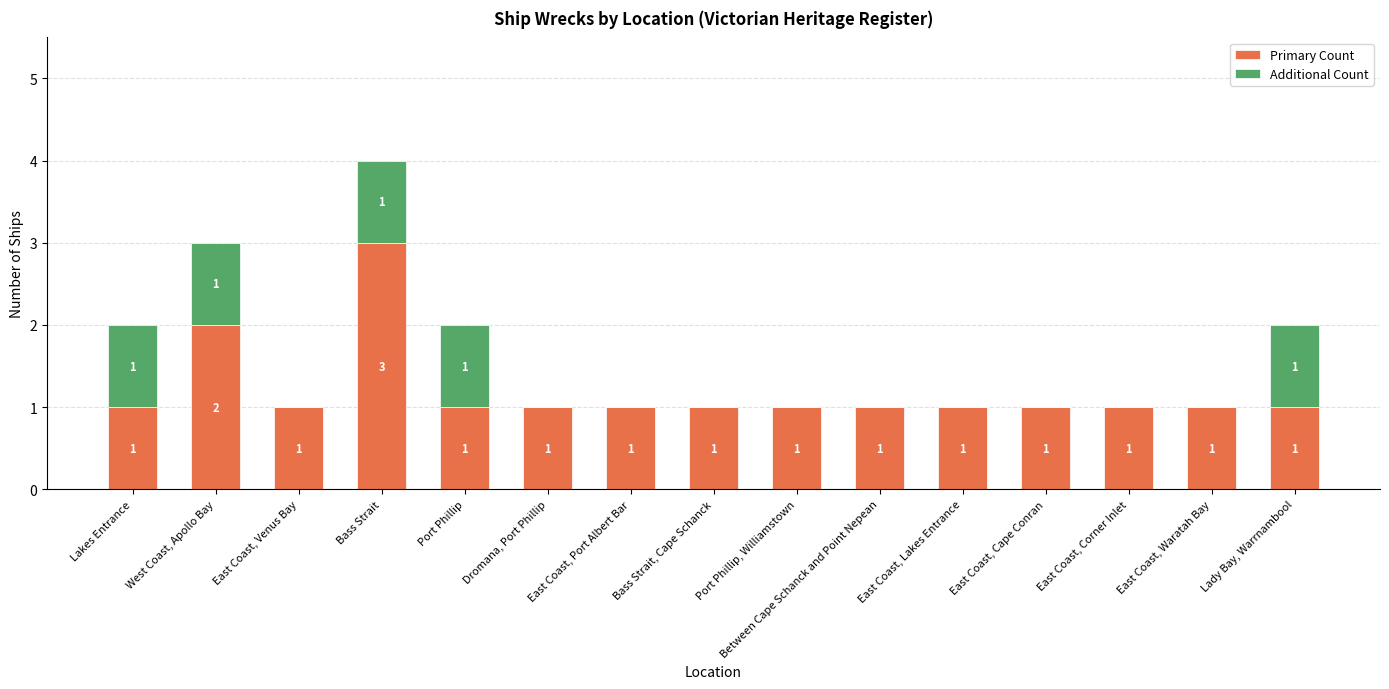

How many data points in Primary Count are above 1?

2